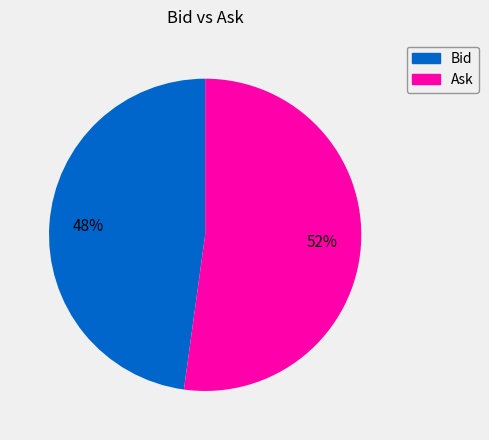

To the nearest percent, what is the combined percentage of Ask and Bid?

100%